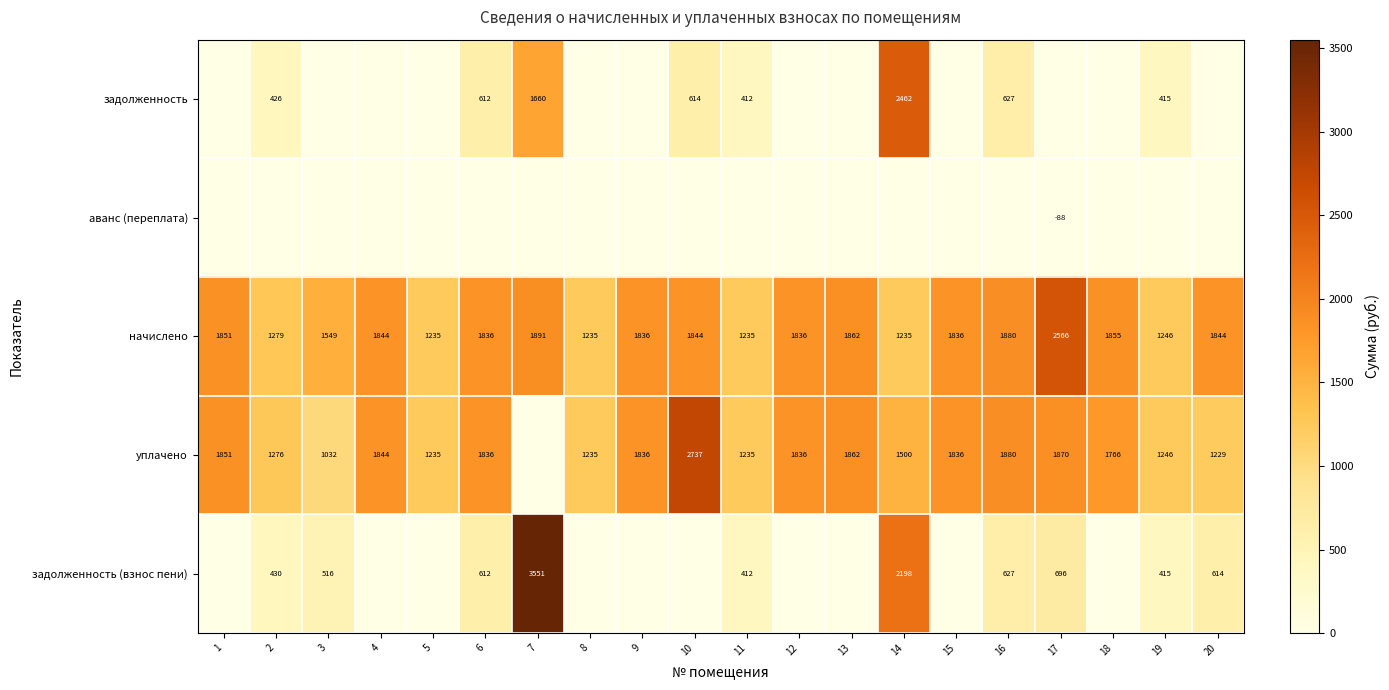

What is the difference between the maximum and minimum values in the начислено series?

1331